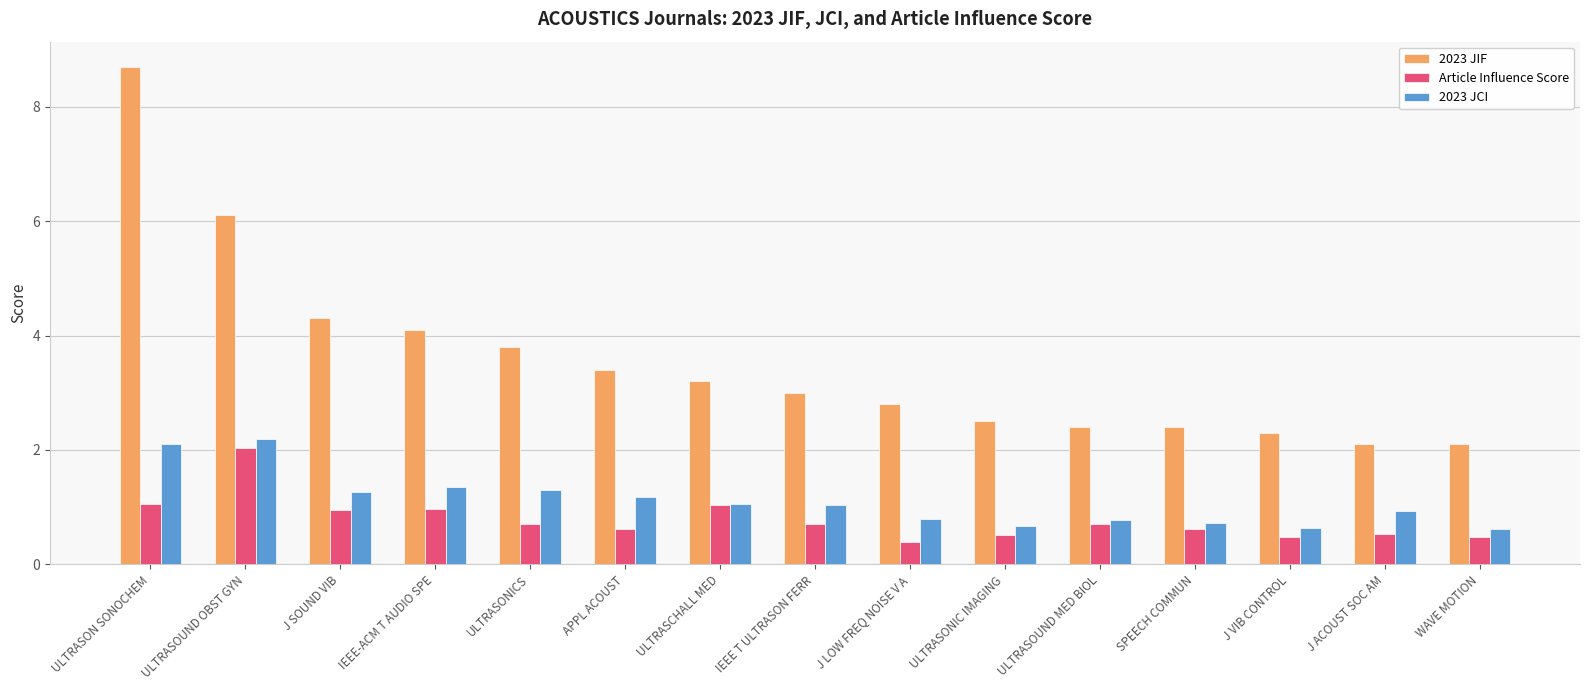

Where is 2023 JIF nearest to the value 5?

J SOUND VIB